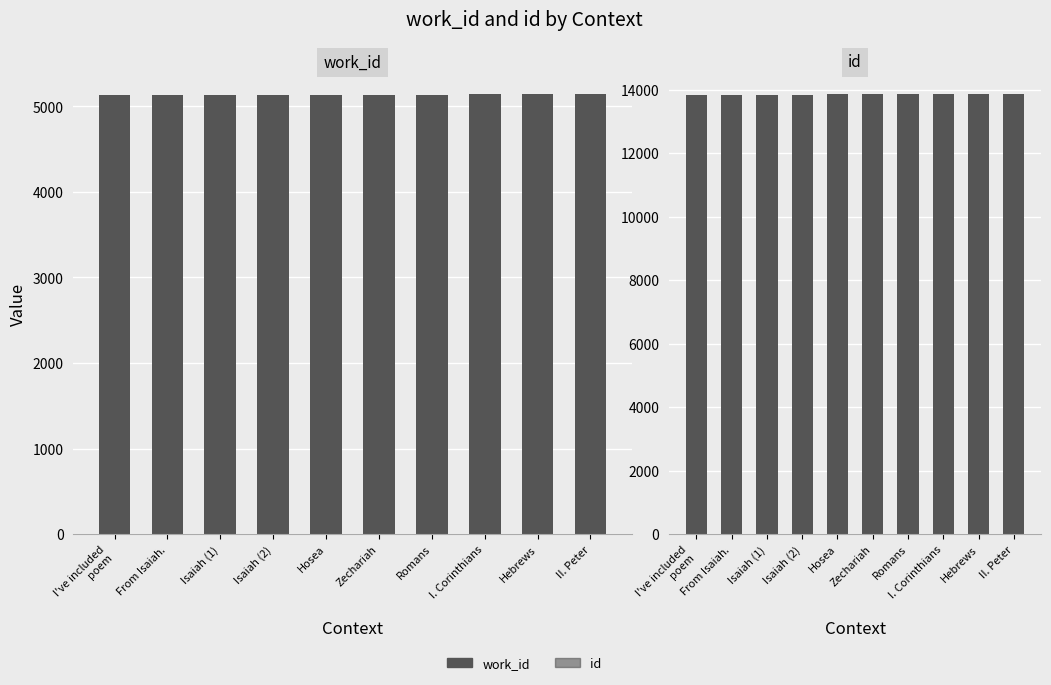

How many groups of bars are there?

10